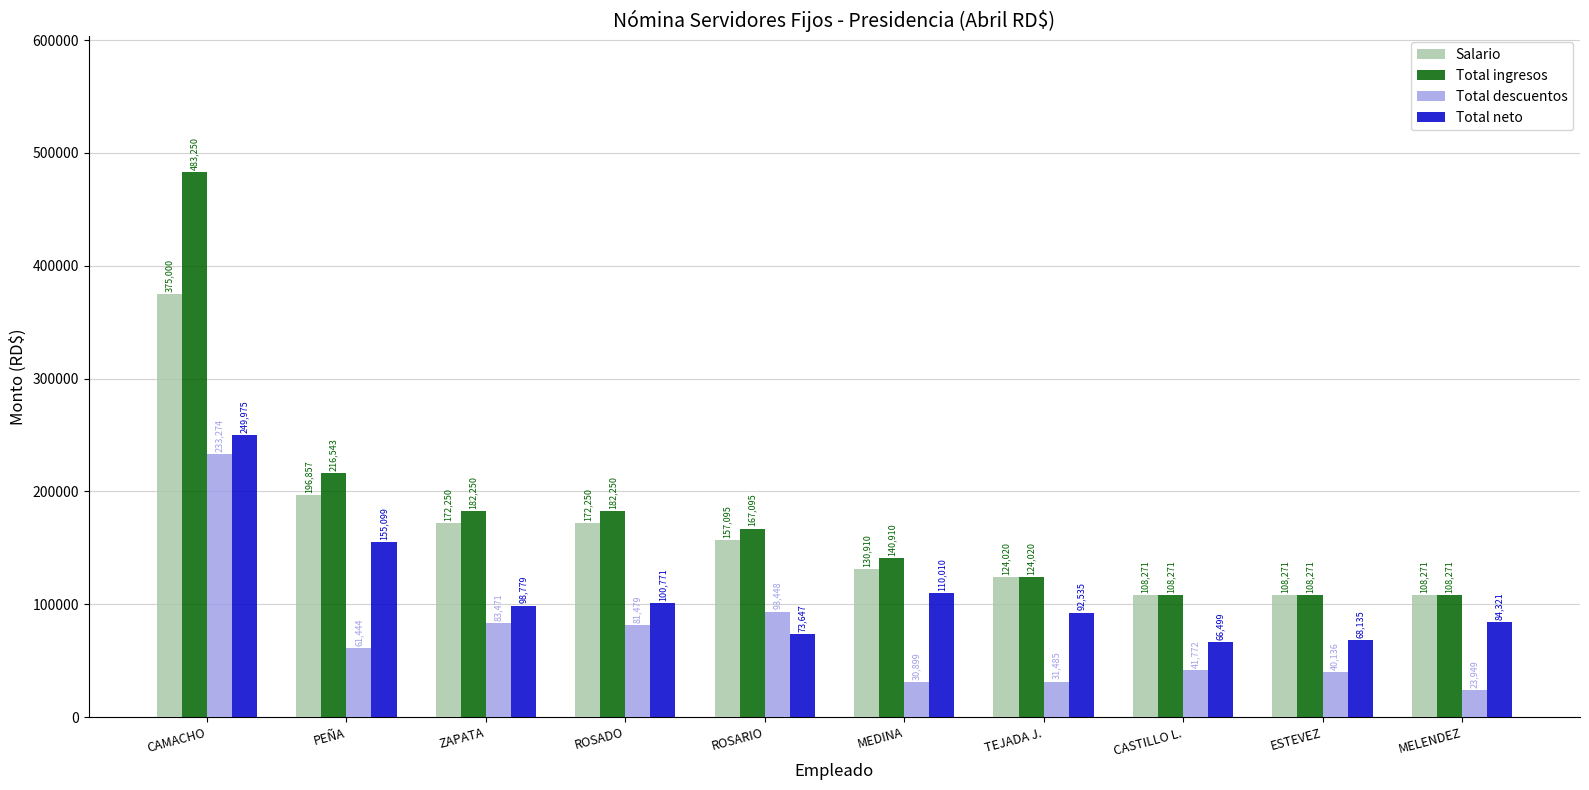

Rank the series by their average value, from lowest to highest.

Total descuentos, Total neto, Salario, Total ingresos